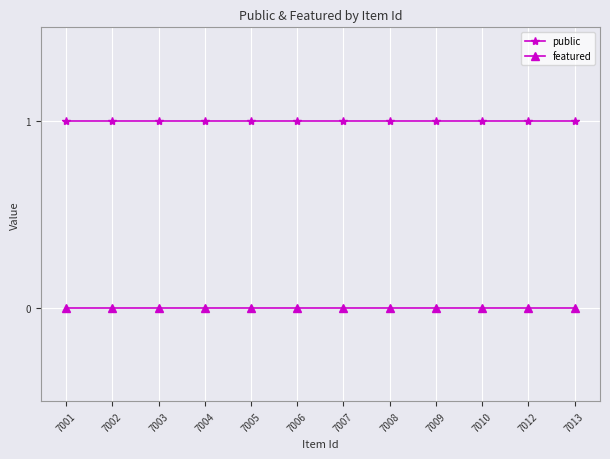

Reading left to right, what are all the values shown in this chart?

public: 7001=1	7002=1	7003=1	7004=1	7005=1	7006=1	7007=1	7008=1	7009=1	7010=1	7012=1	7013=1
featured: 7001=0	7002=0	7003=0	7004=0	7005=0	7006=0	7007=0	7008=0	7009=0	7010=0	7012=0	7013=0